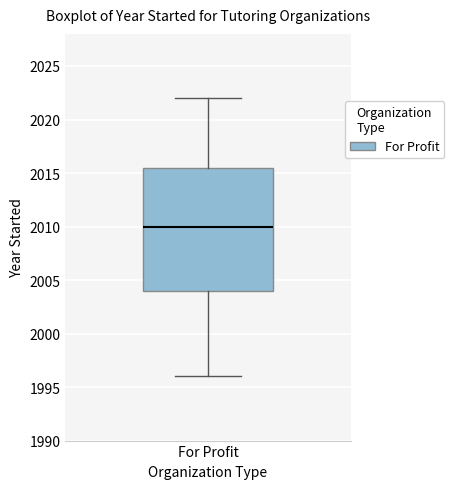

Where is the lower edge of the box for For Profit on the y-axis? The values are not printed on the chart, so give them approximately, as read against the axis.

2004.0